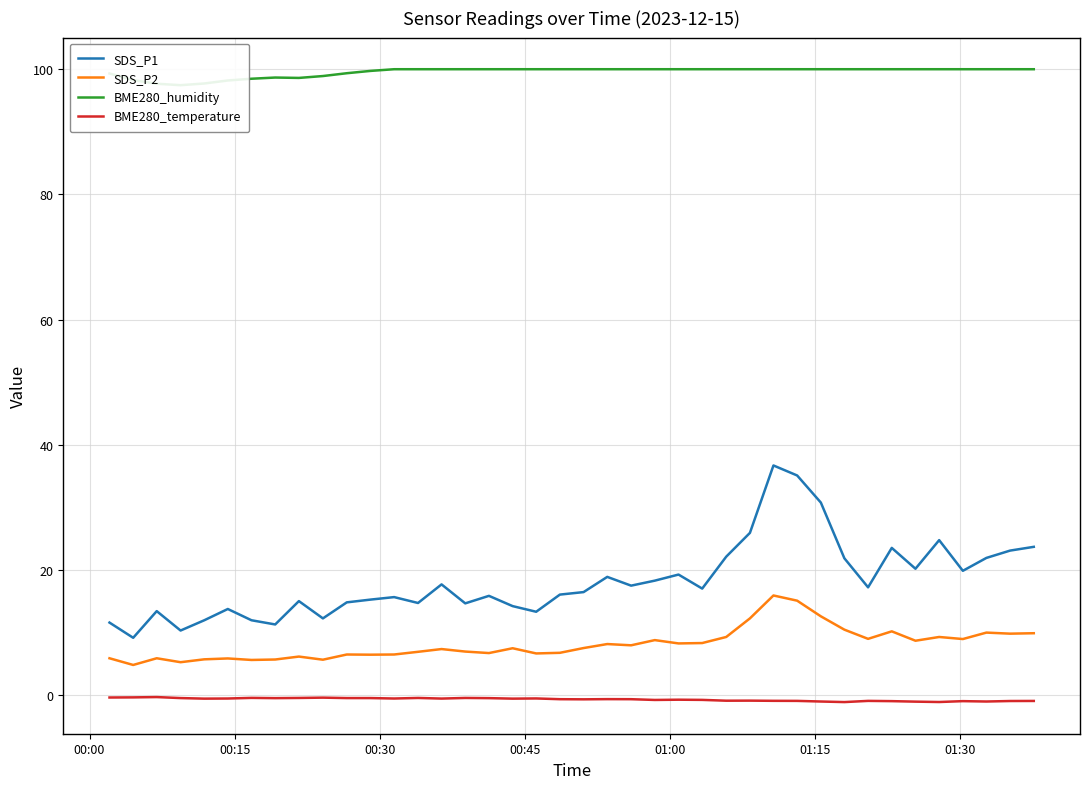

What is the maximum value for SDS_P2?

15.9